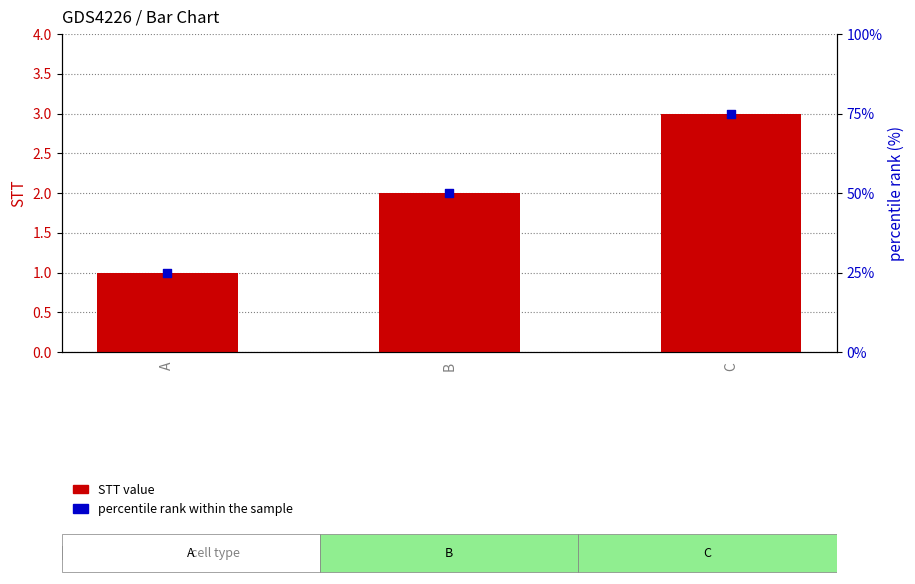

Which series reaches the maximum Y coordinate?

percentile rank within the sample